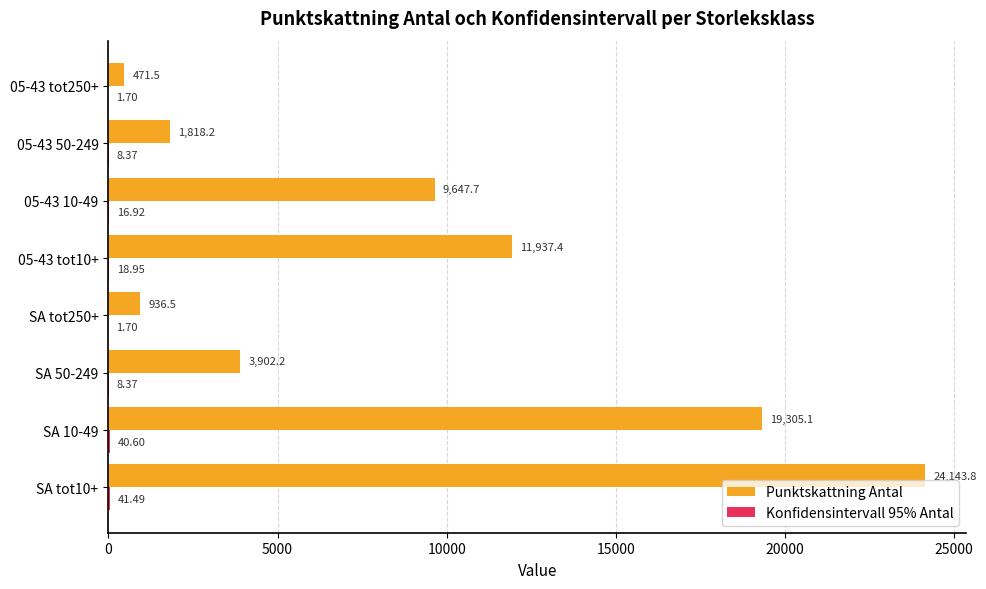

What is the sum of all Punktskattning Antal values?

72162.4